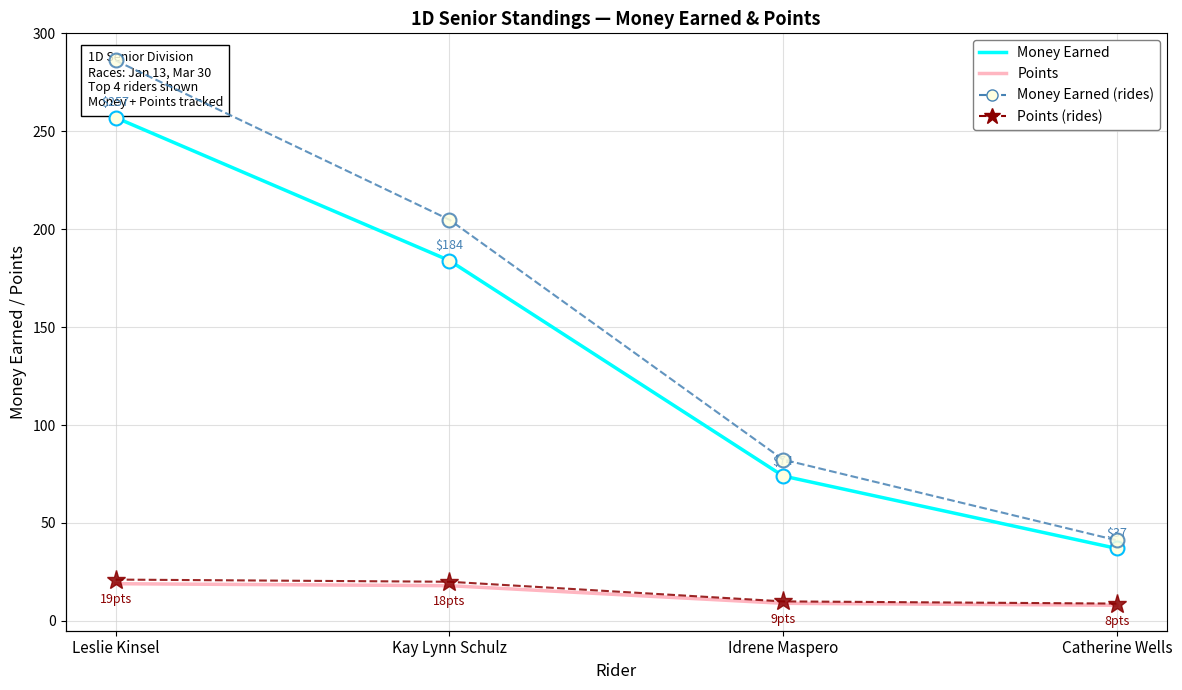

True or false: Points (D) and Points intersect in this chart.

False